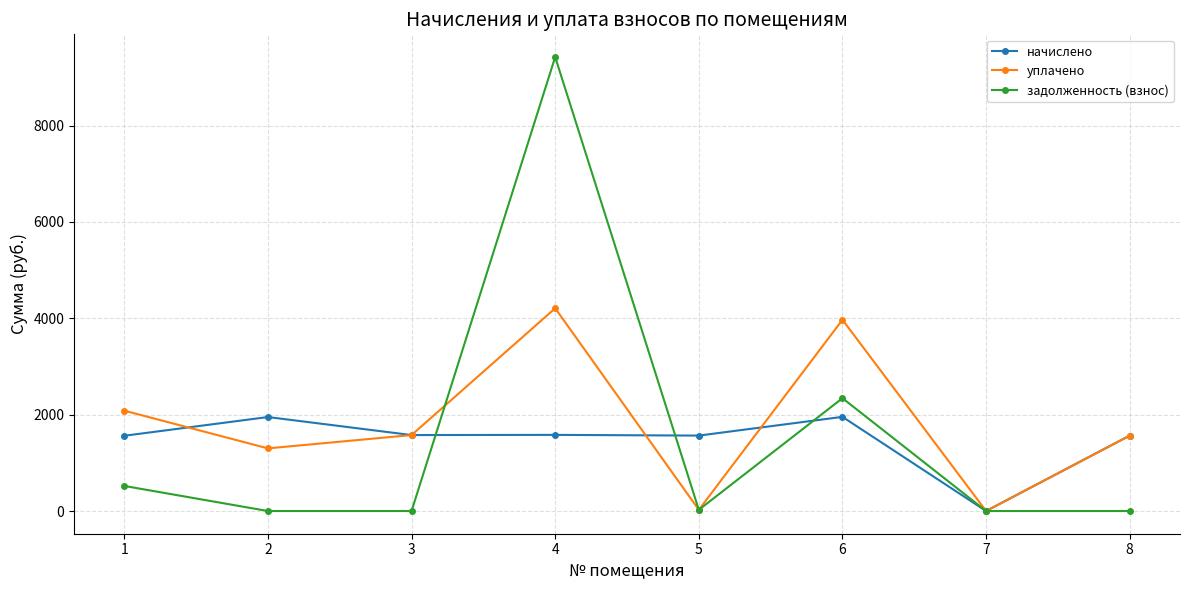

What is the difference between the highest and lowest values at 1?

1561.7